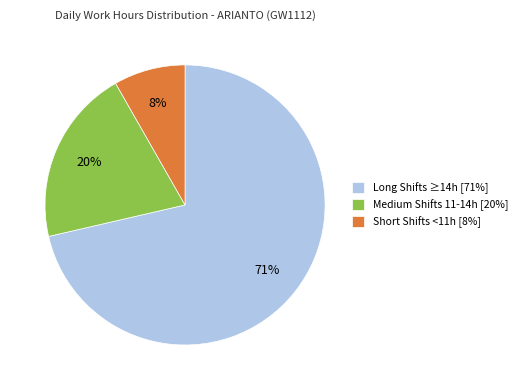

Do Medium Shifts 11-14h [20%] and Short Shifts <11h [8%] together represent more than half of the pie?

No